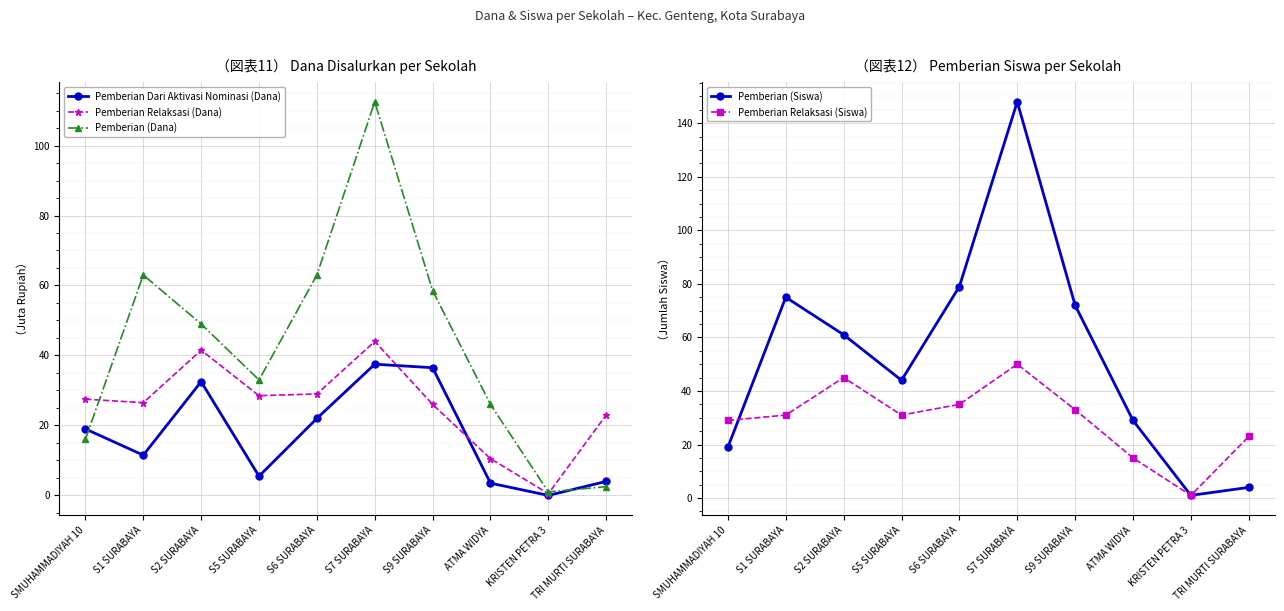

How many times do Pemberian Relaksasi (Dana) and Pemberian (Siswa) cross each other?

2